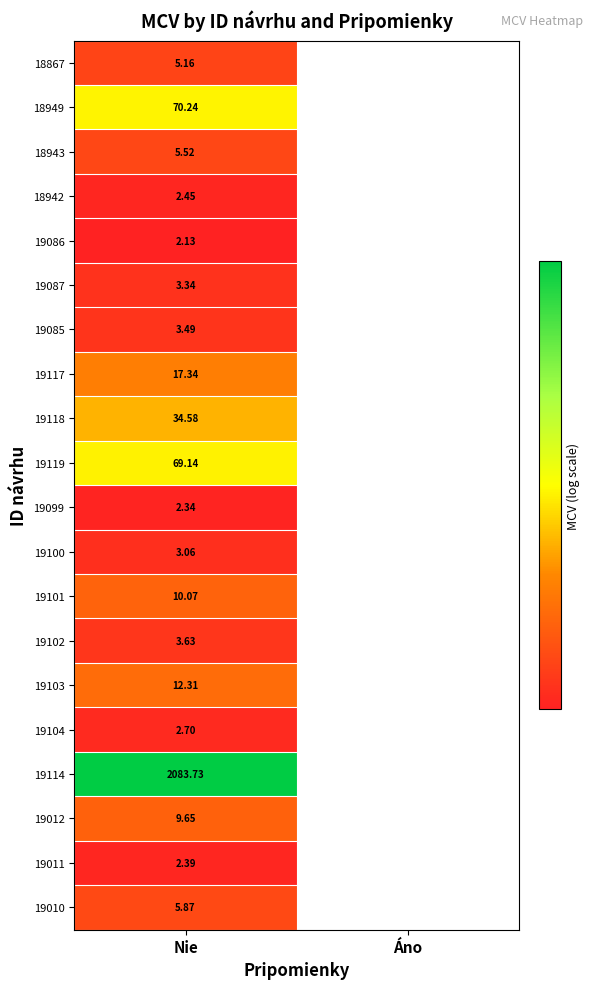

The 19114 series shows 13.6 at Nie. True or false?

False